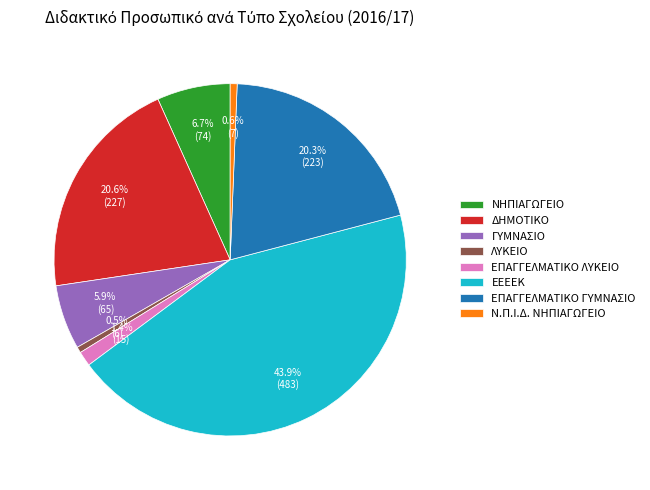

What portion of the pie excludes ΔΗΜΟΤΙΚΟ?

79.4%